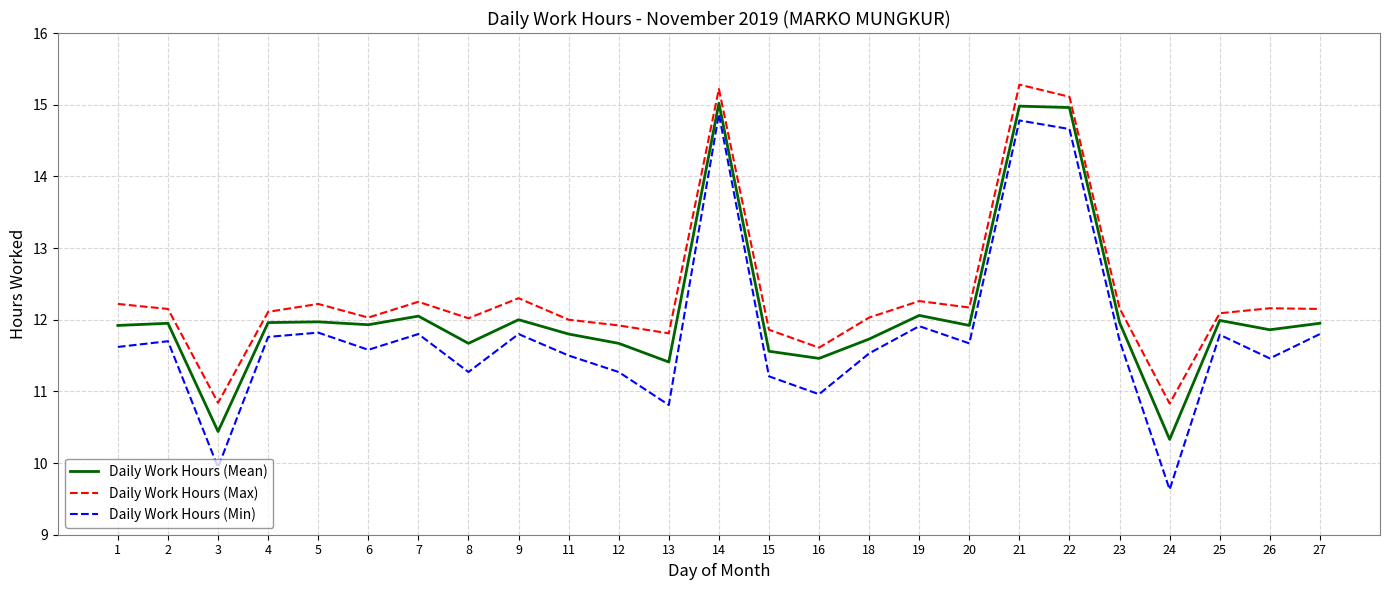

Where does the Daily Work Hours (Max) series first go above 12?

1